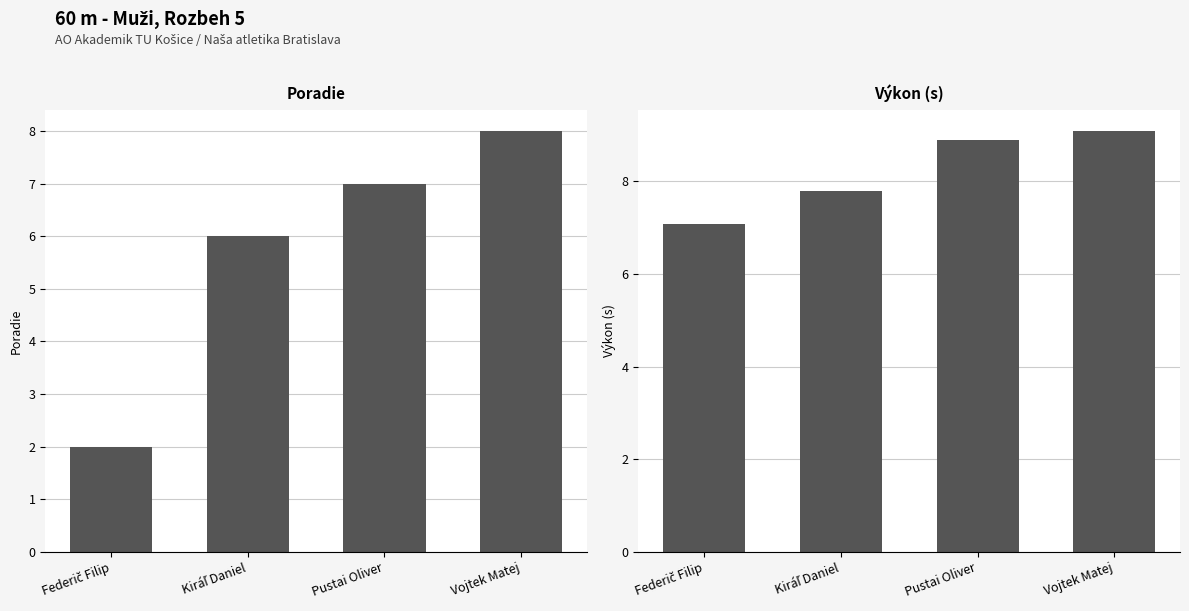

What is the total value across all series at Kiráľ Daniel?

13.8